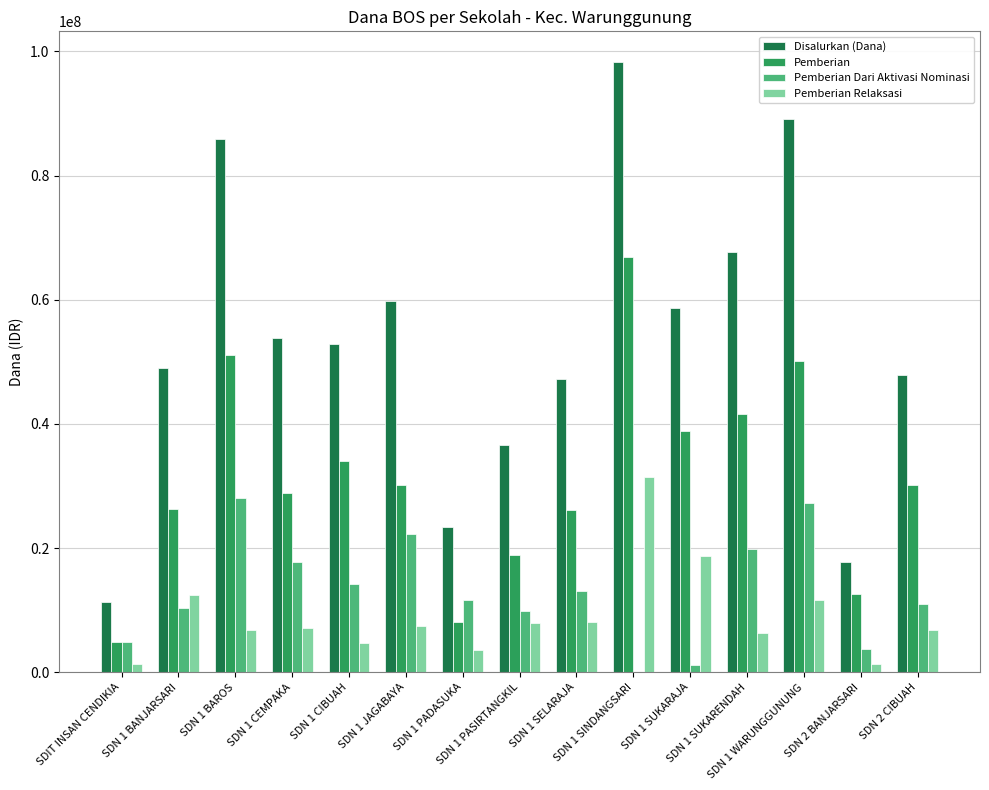

What is the difference between the Pemberian Relaksasi values at SDN 1 SUKARENDAH and SDN 1 SUKARAJA?

12375000